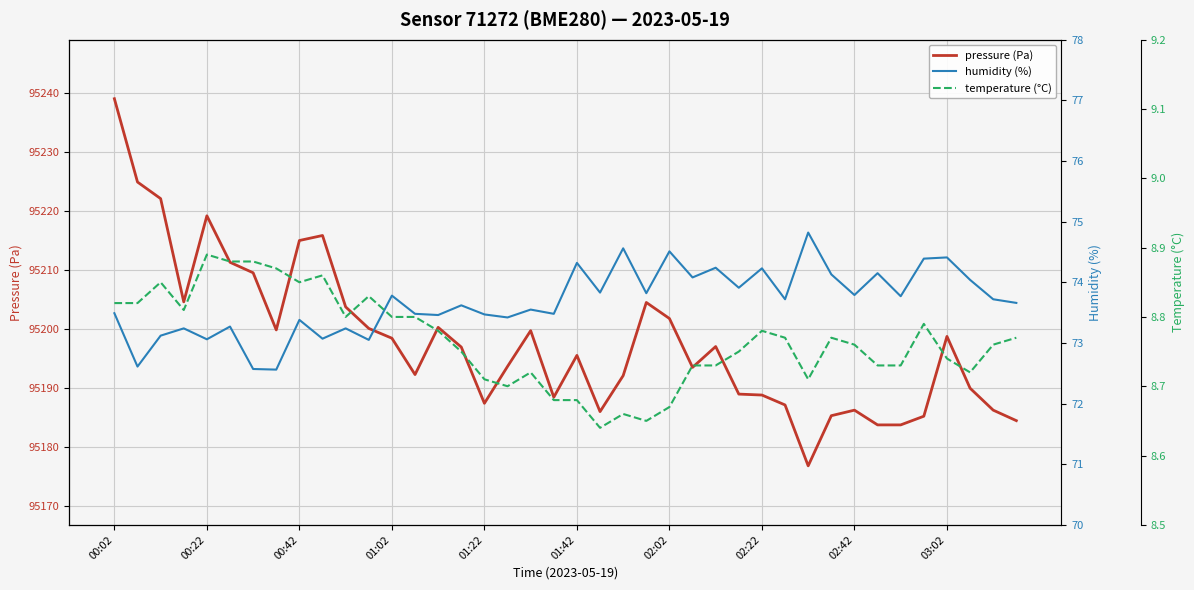

True or false: pressure (Pa) and humidity (%) intersect in this chart.

False